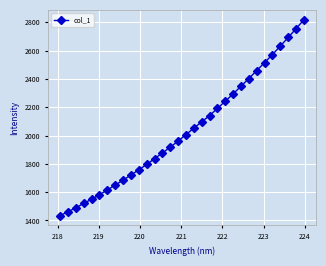

What is the value of the 32nd point from the left?

2818.6